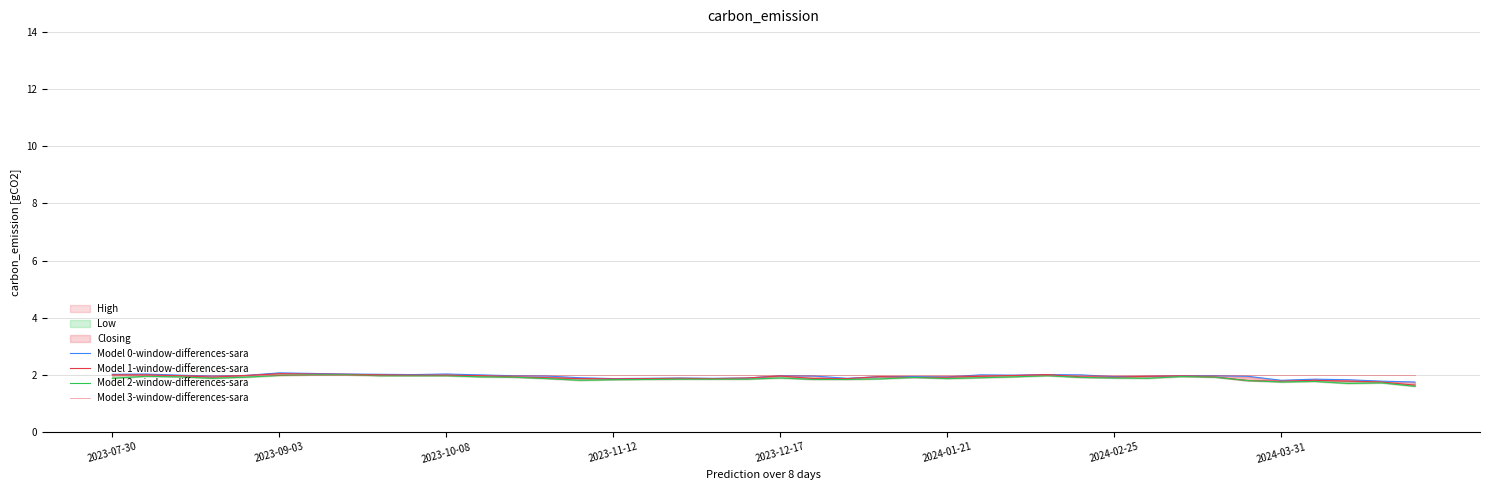

At which category is the sum across all series the highest?

2023-09-03